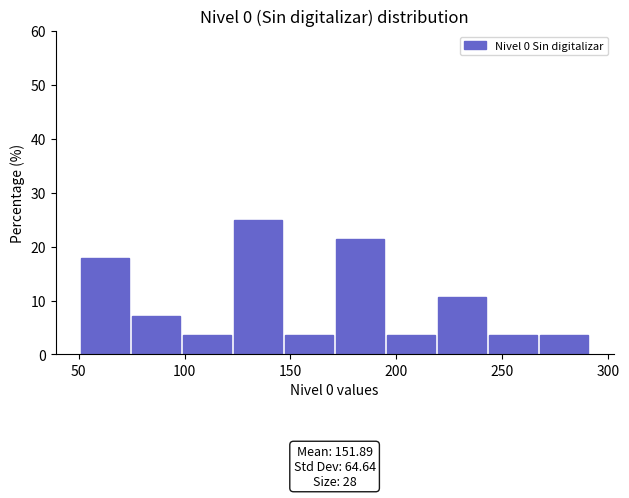

Which range on the x-axis has the tallest bar?

125 to 145